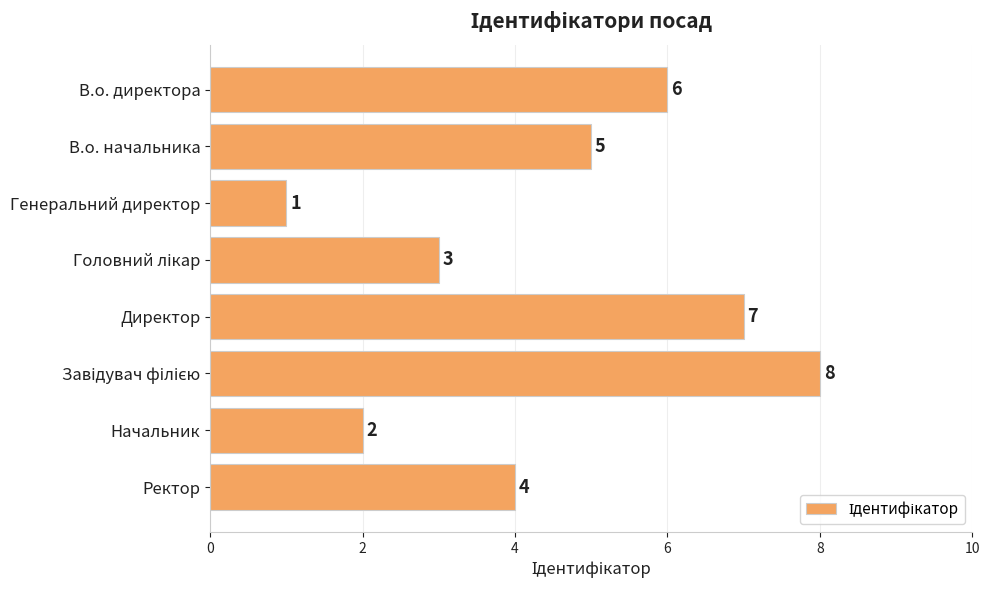

Is it true that the value at Начальник is 2?

True